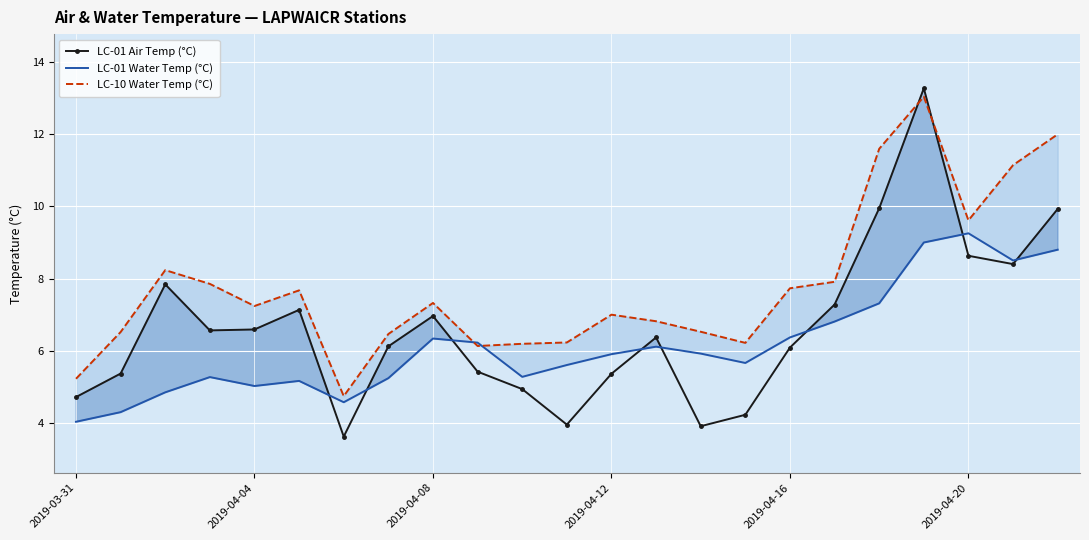

True or false: LC-01 Air Temp (°C) has more than 2 points higher than both neighbors.

True